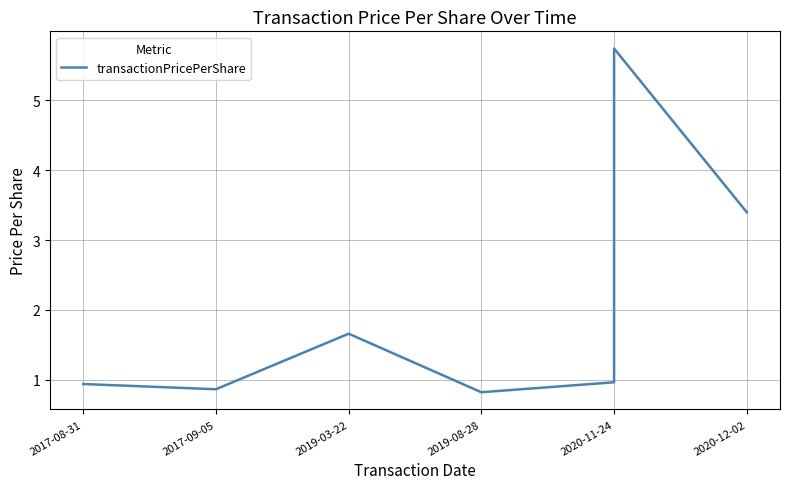

What is the sum of the values at 2017-09-05 and 2020-11-24?

1.8